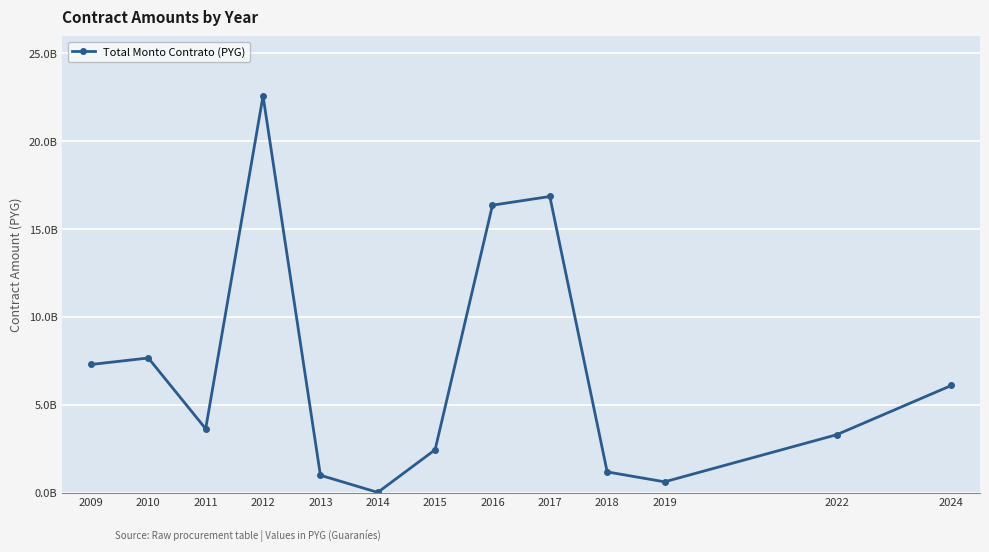

Where is the first local minimum?

2011